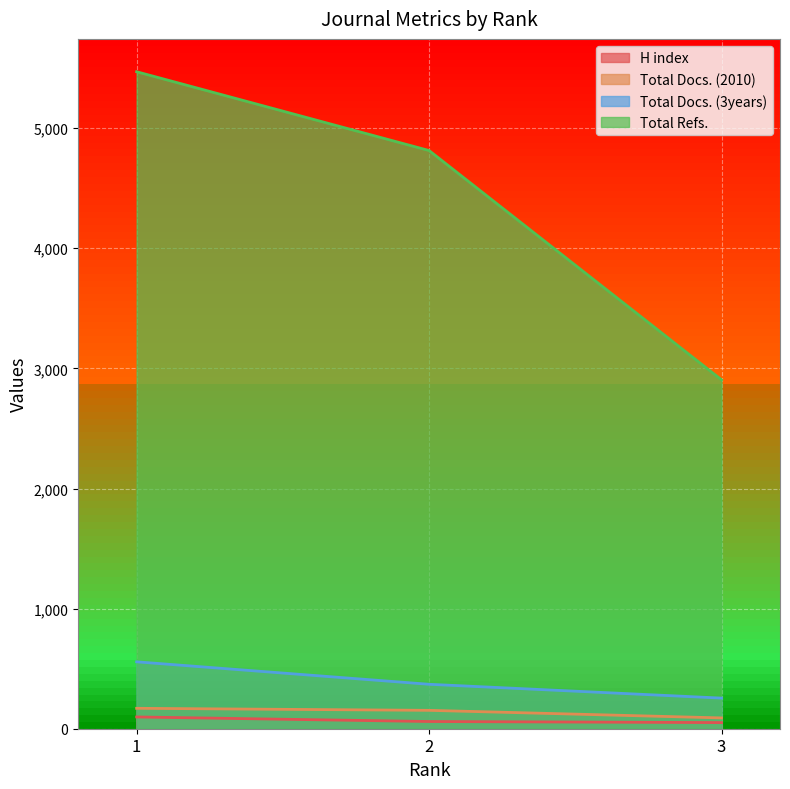

Rank the categories by Total Docs. (3years) value from lowest to highest.

3, 2, 1